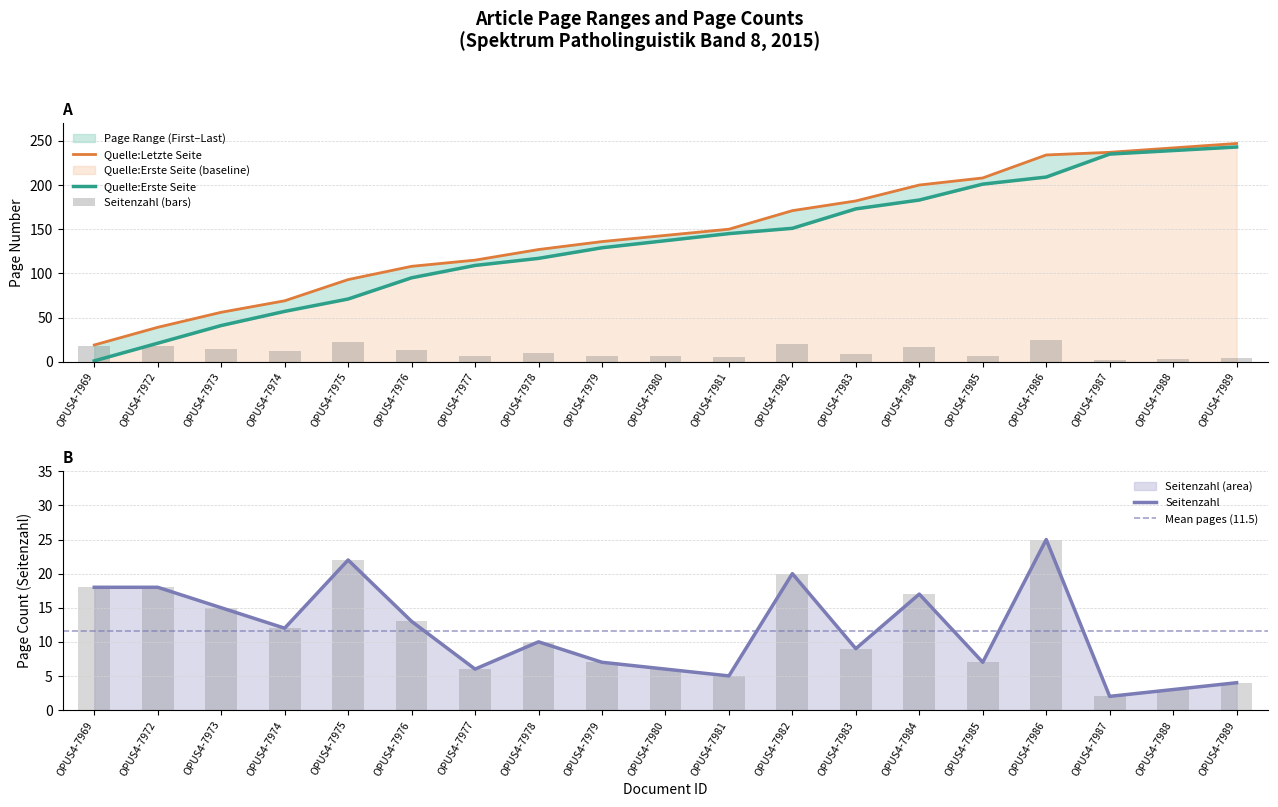

What is the lowest value of the Quelle:Erste Seite series?

1